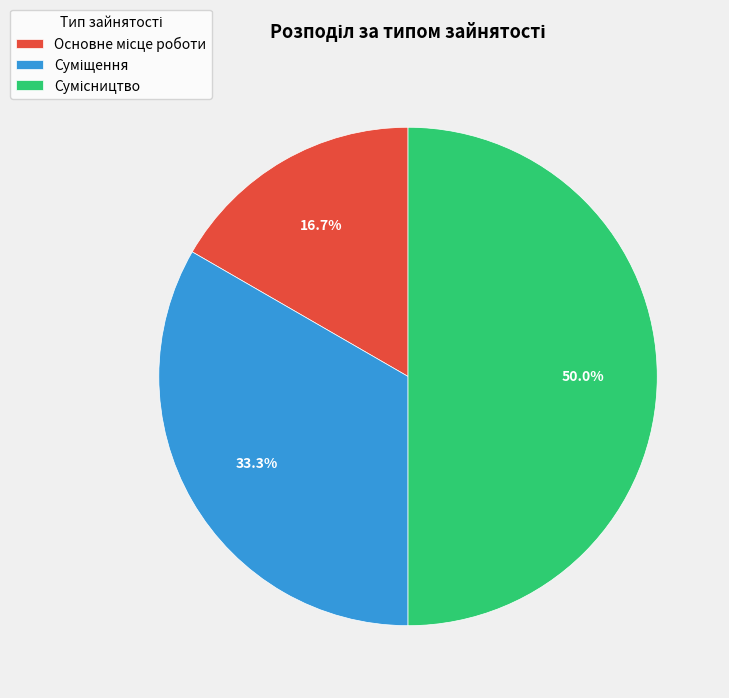

Approximately how many times larger is the value at Основне місце роботи compared to Сумісництво?

0.3